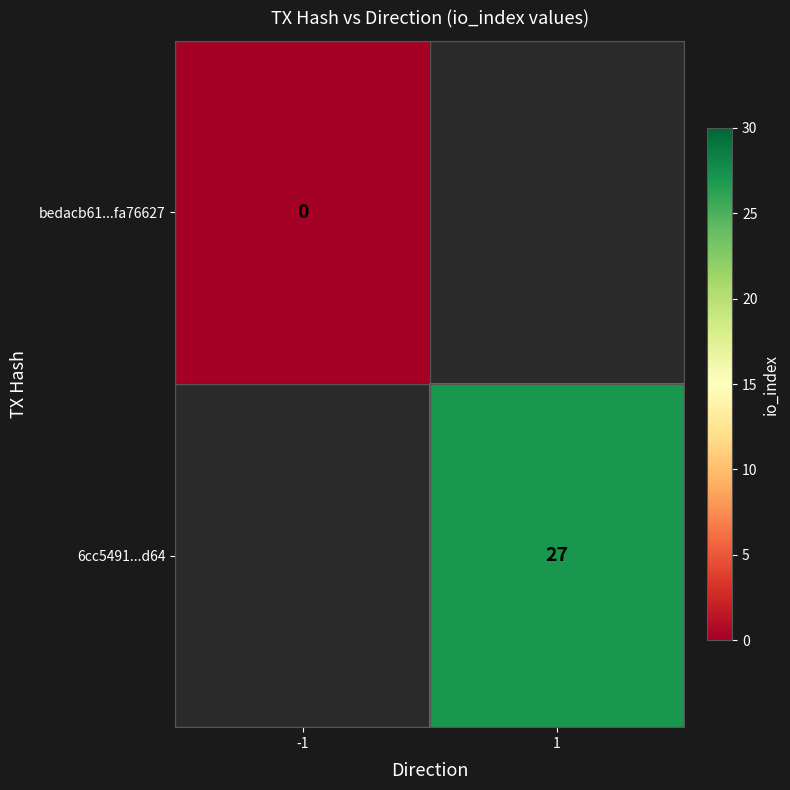

The value of 6cc5491...d64 at 1 is 46. True or false?

False